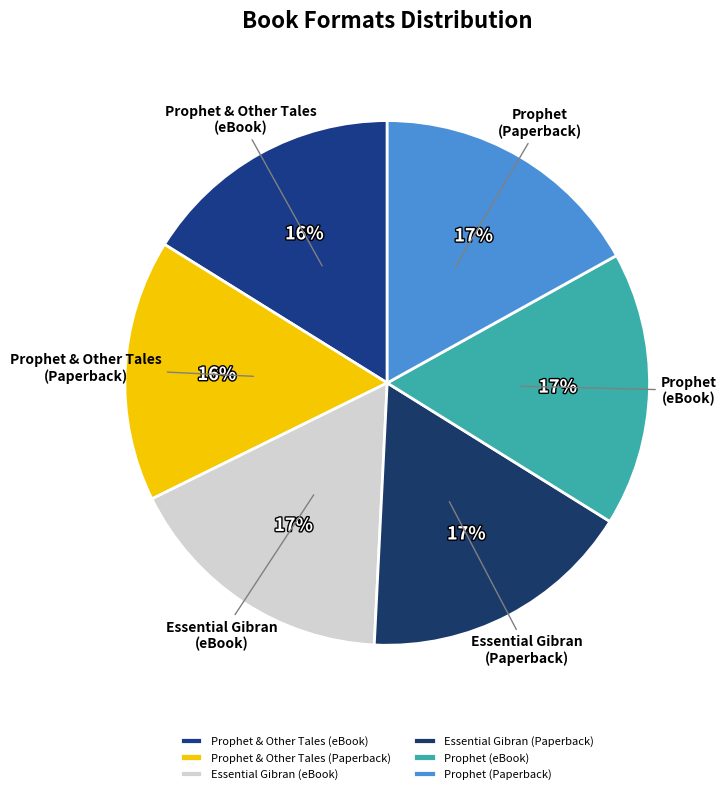

To the nearest percent, what percentage of the pie is Prophet (Paperback)?

17%